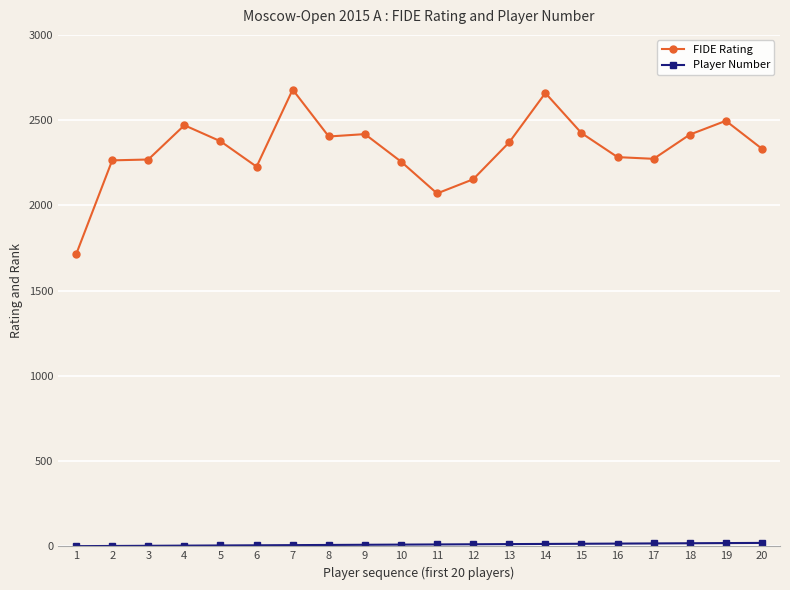

How many values in the FIDE Rating series are below 2370?

10